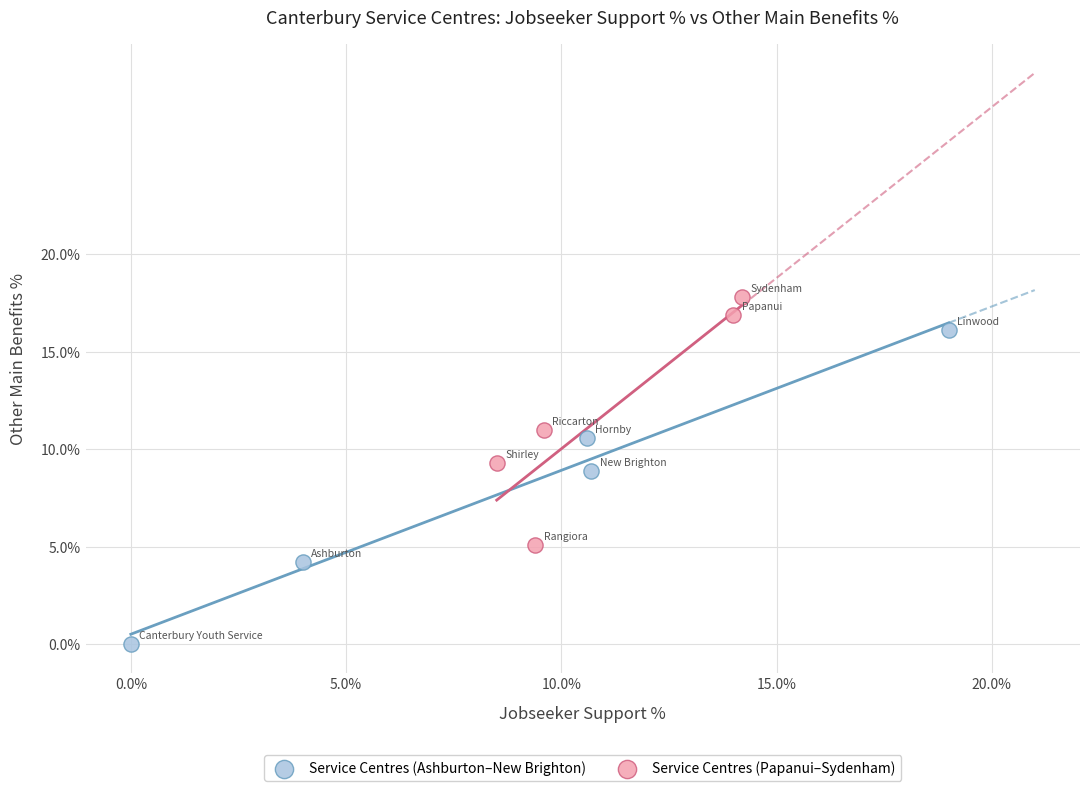

Which series contains the highest Y value?

Service Centres (Papanui–Sydenham)